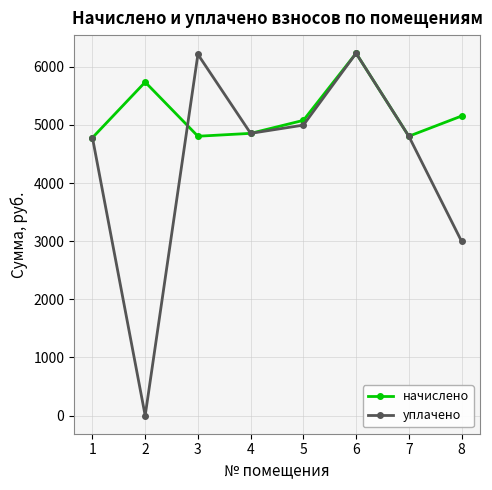

What is the greatest value displayed?

6234.8